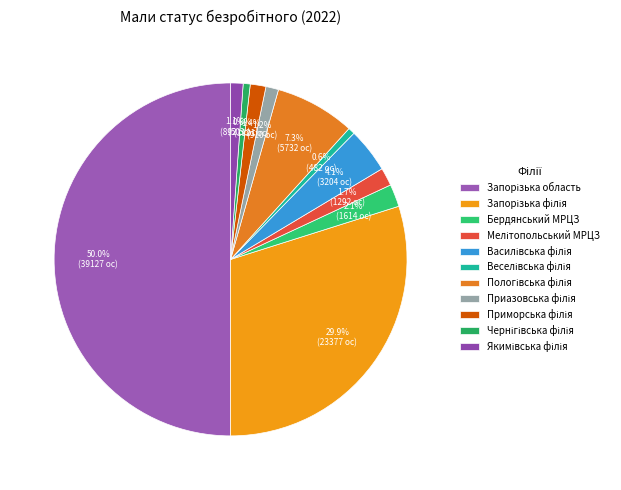

The Бердянський МРЦЗ slice represents 2% of the pie. True or false?

True